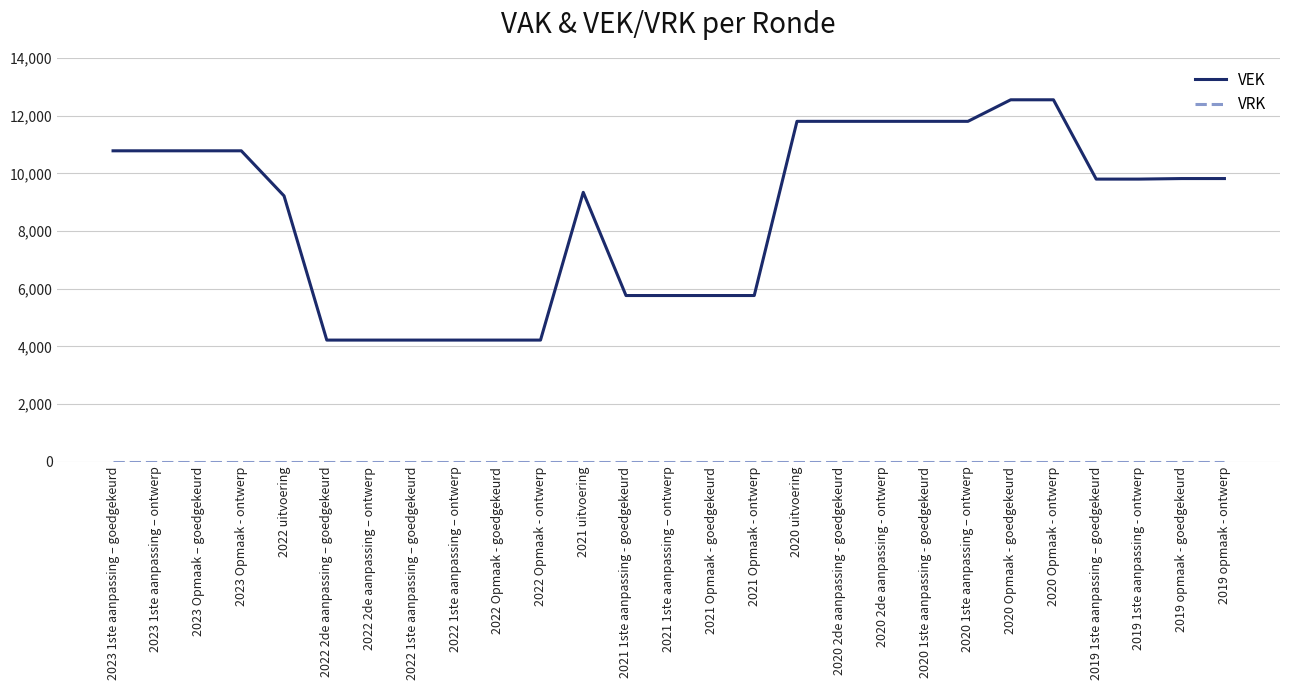

The value of VEK at 2020 1ste aanpassing - goedgekeurd is 17718. True or false?

False